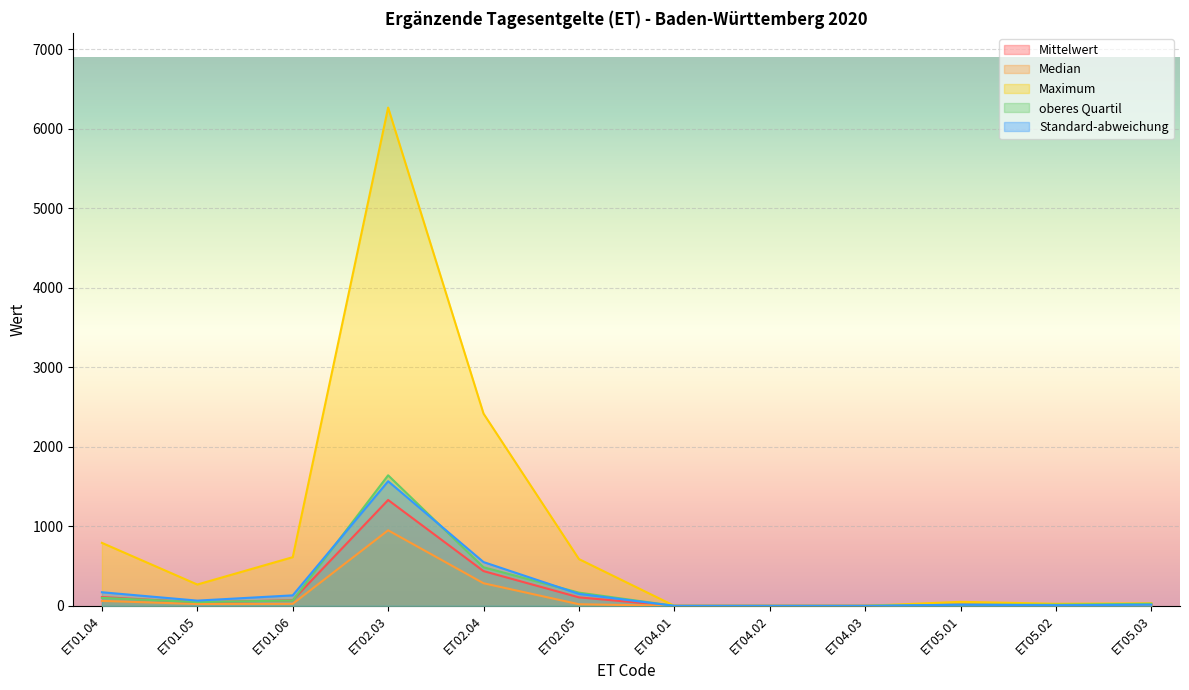

What is the difference between the highest and lowest values at ET05.01?

38.0